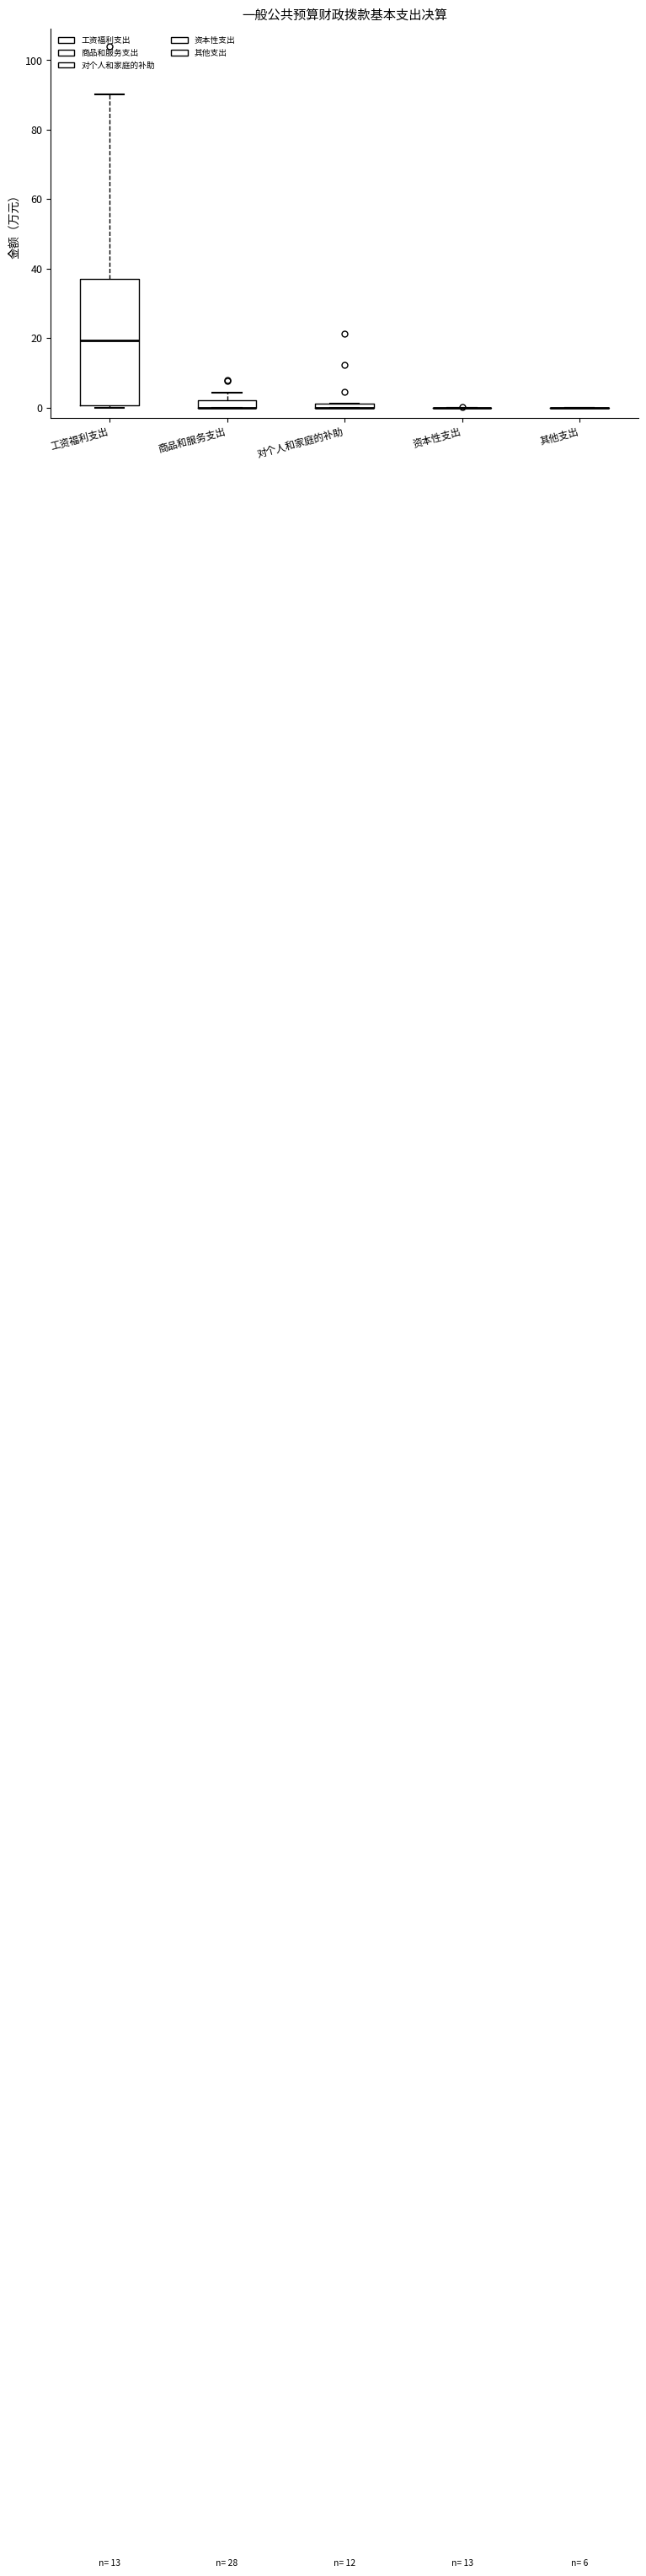

Comparing the boxes themselves (not the whiskers), which one is the tallest?

工资福利支出